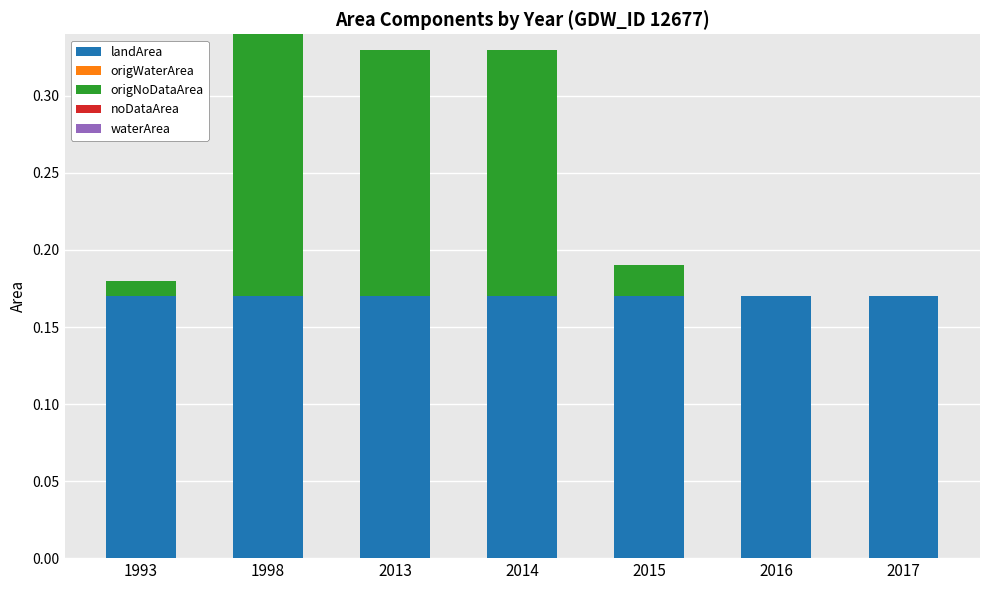

How many data points does each series have?

7